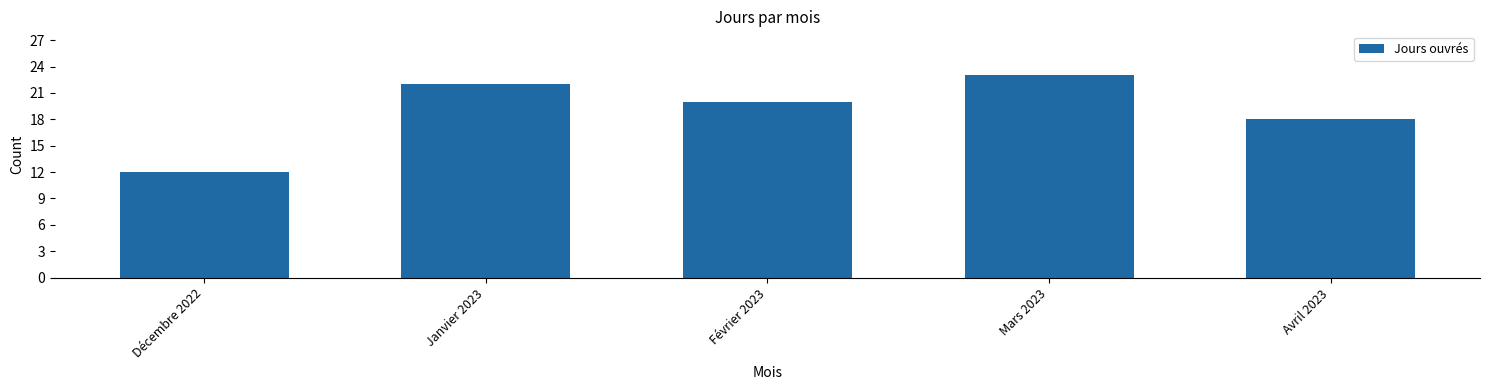

Rank the categories by value from lowest to highest.

Décembre 2022, Avril 2023, Février 2023, Janvier 2023, Mars 2023